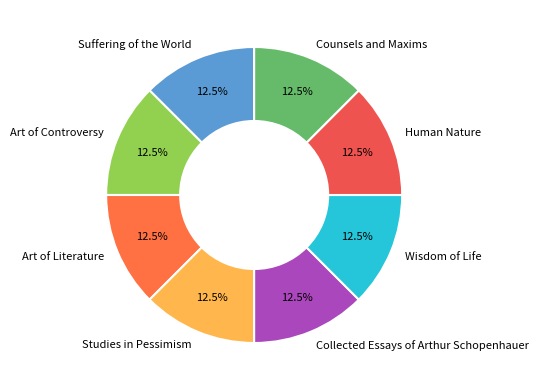

Is there any slice that represents more than half of the pie?

No